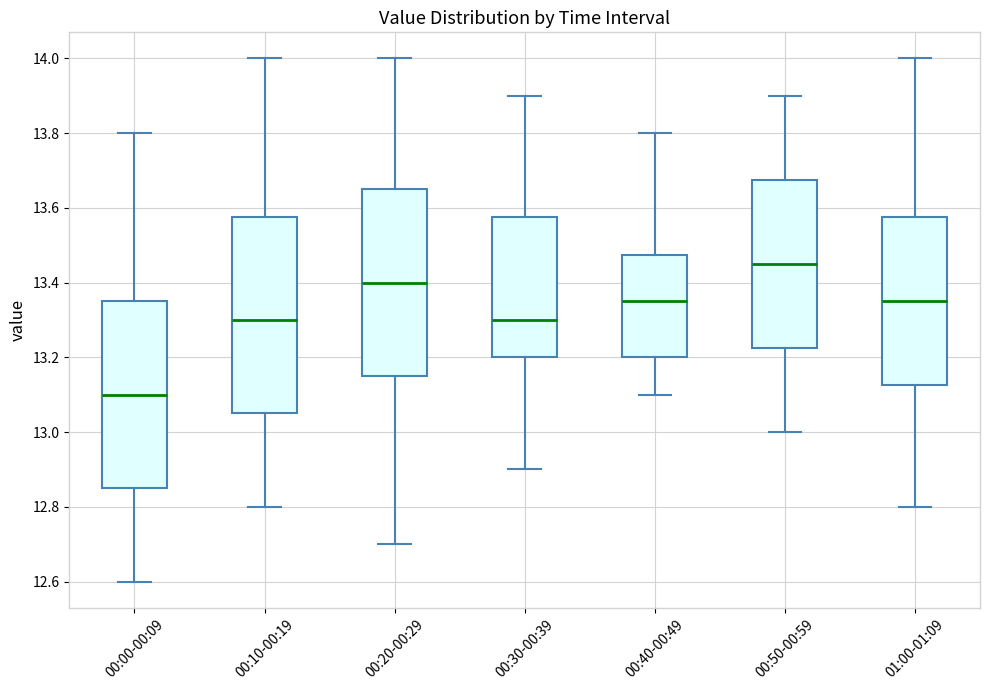

Which box's median line is the highest?

00:50-00:59